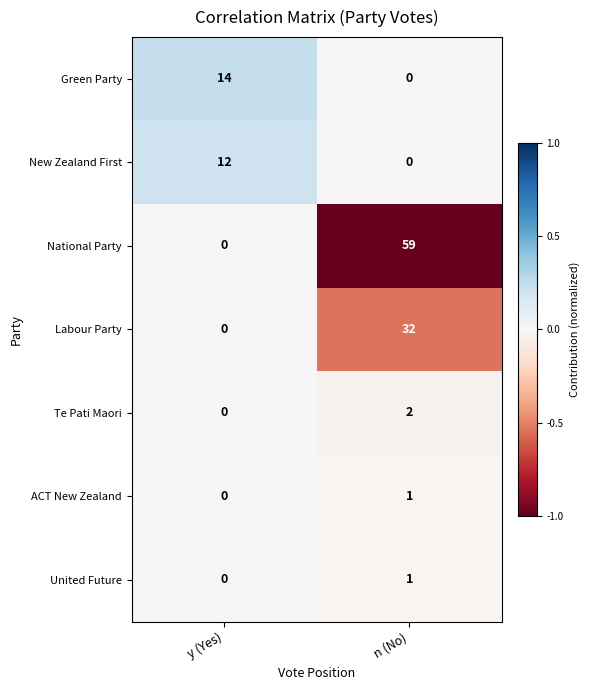

True or false: Labour Party has a value of 0 at y (Yes).

True